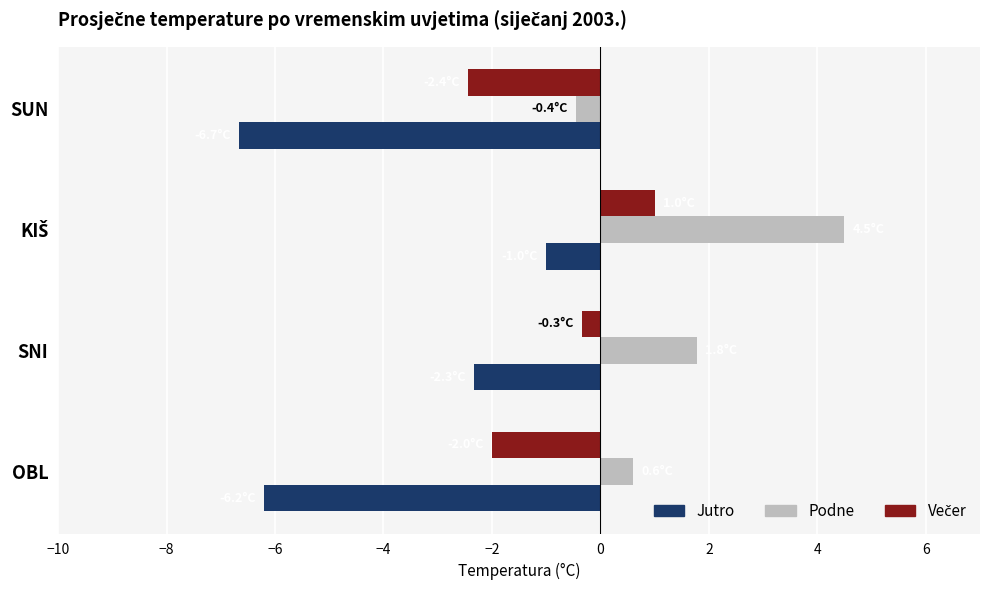

The value of Podne at OBL is 0.6. True or false?

True